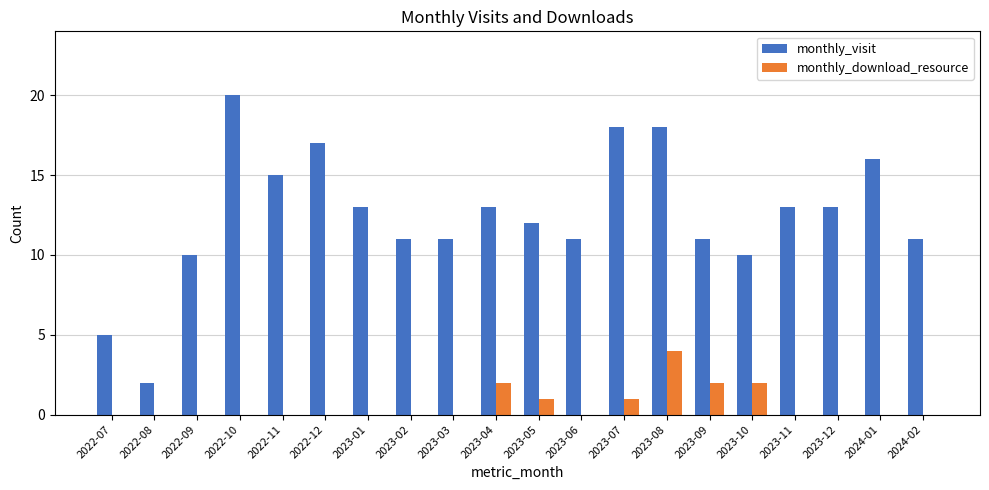

The monthly_visit series shows 12 at 2023-05. True or false?

True